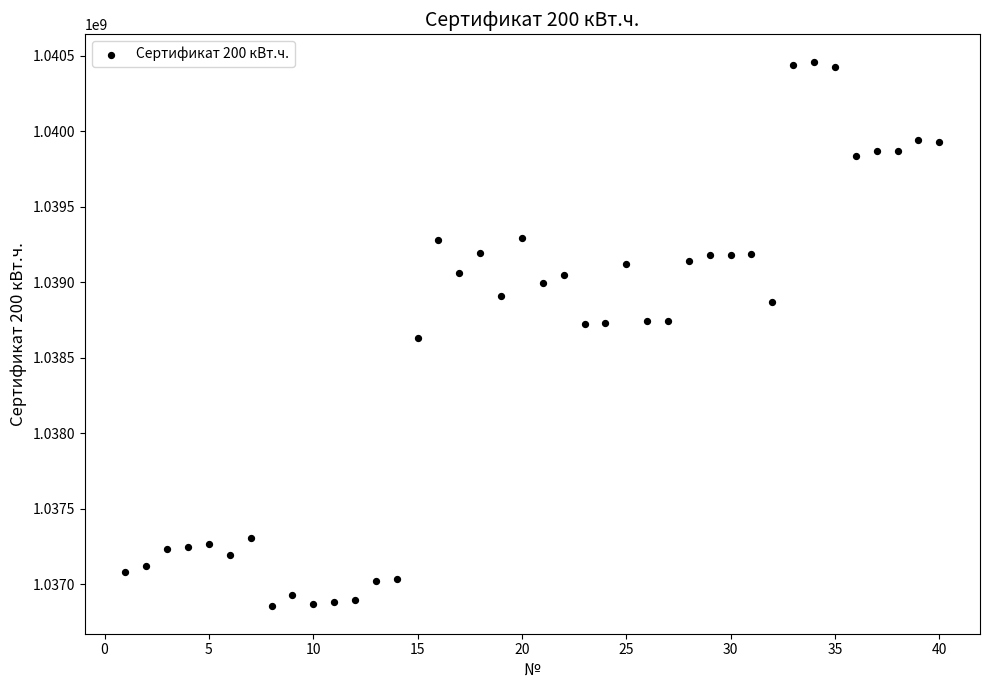

What is the range of X values (max minus min)?

39